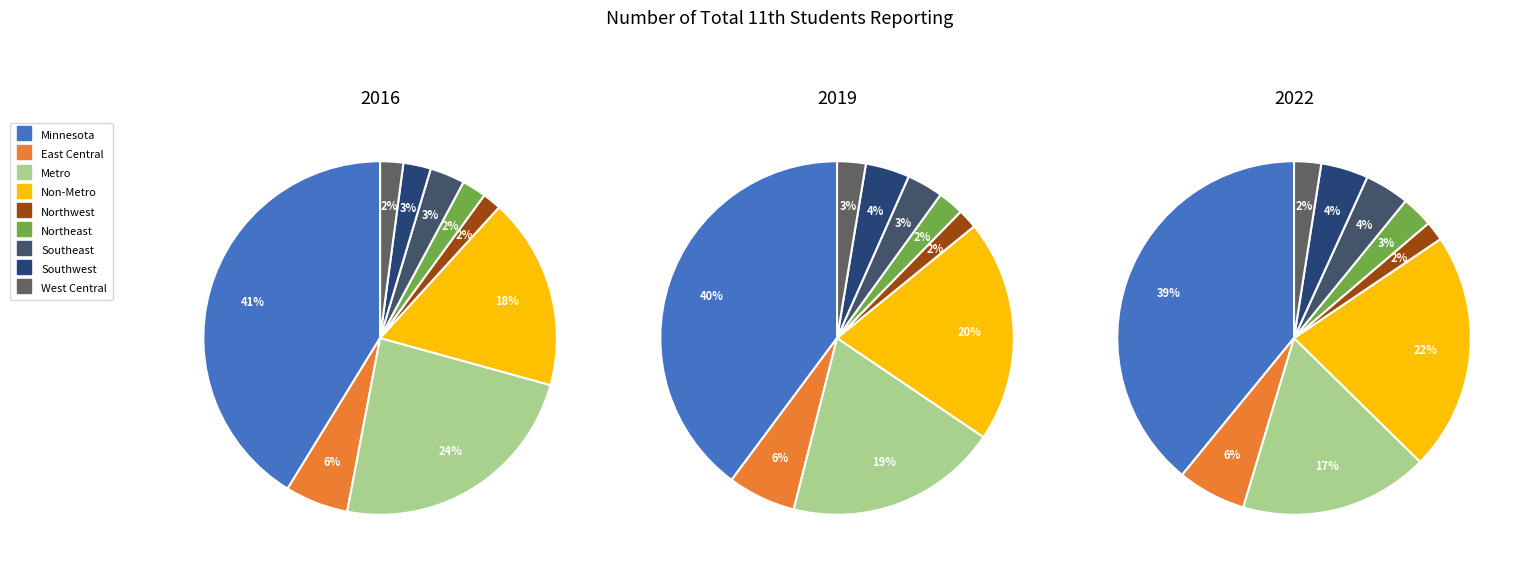

Count the number of slices in the pie.

9